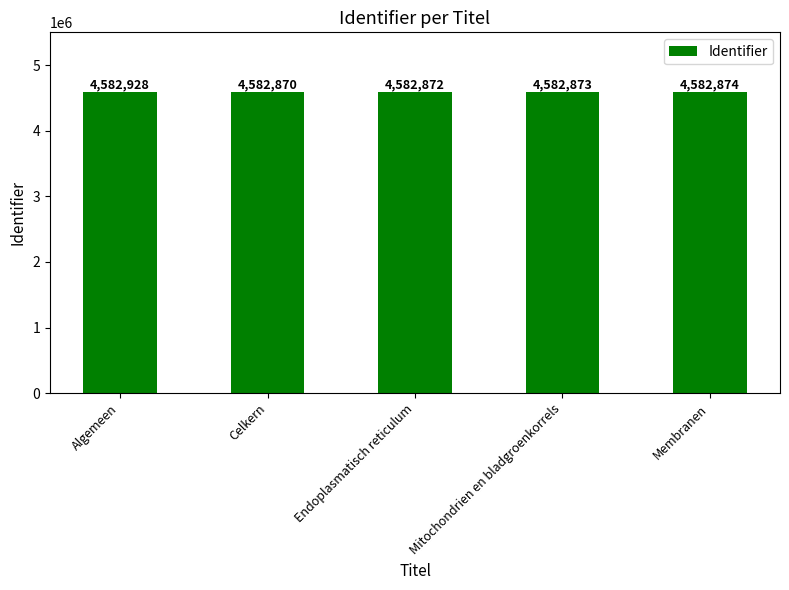

What is the average value?

4582883